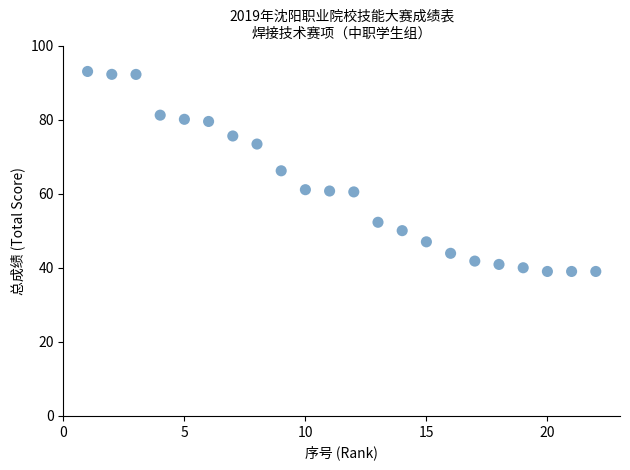

What is the range of Y values (max minus min)?

54.0